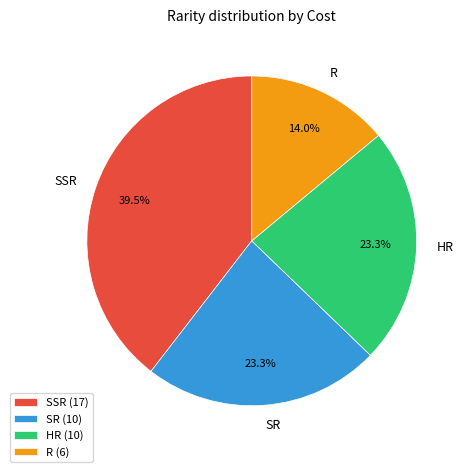

What is the smallest slice in the pie chart?

R